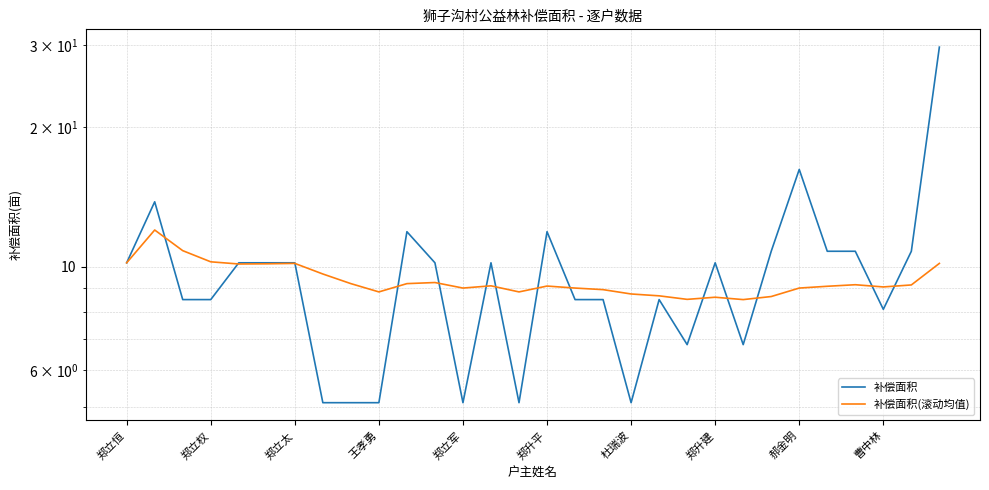

True or false: 补偿面积 has a value of 11.9 at 10.

True